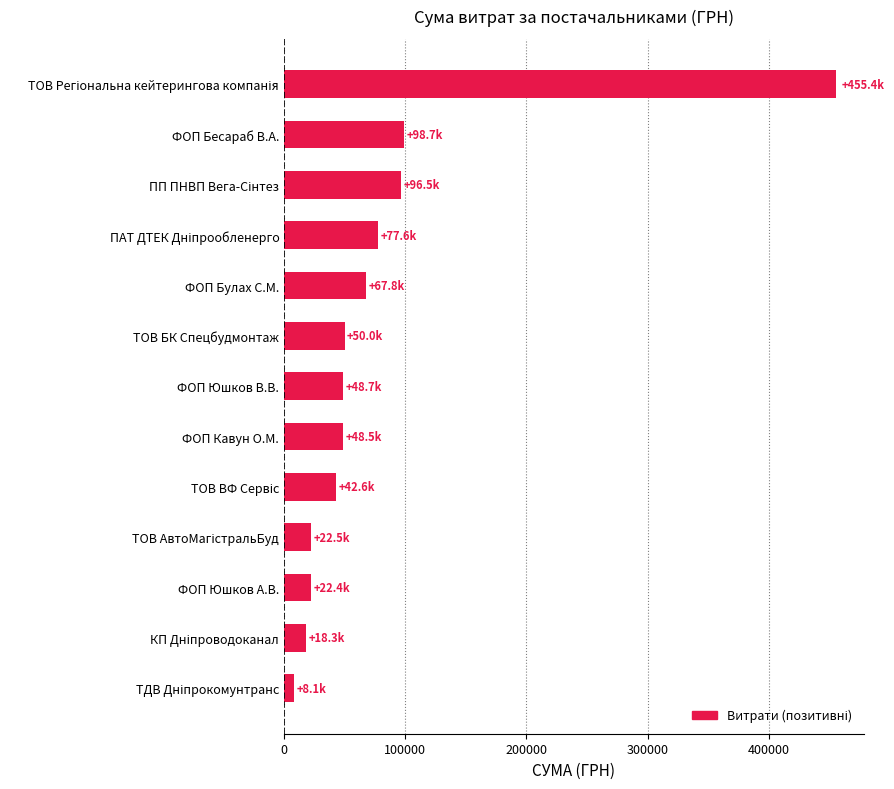

What is the greatest value displayed?

455440.8